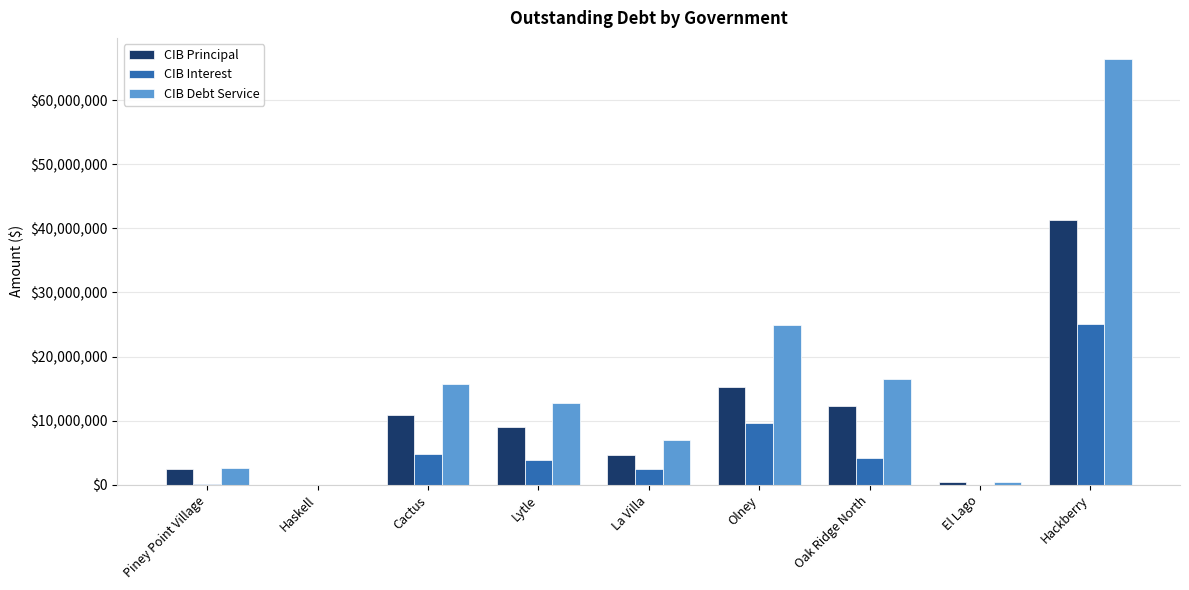

Which series has the largest range (max minus min)?

CIB Debt Service